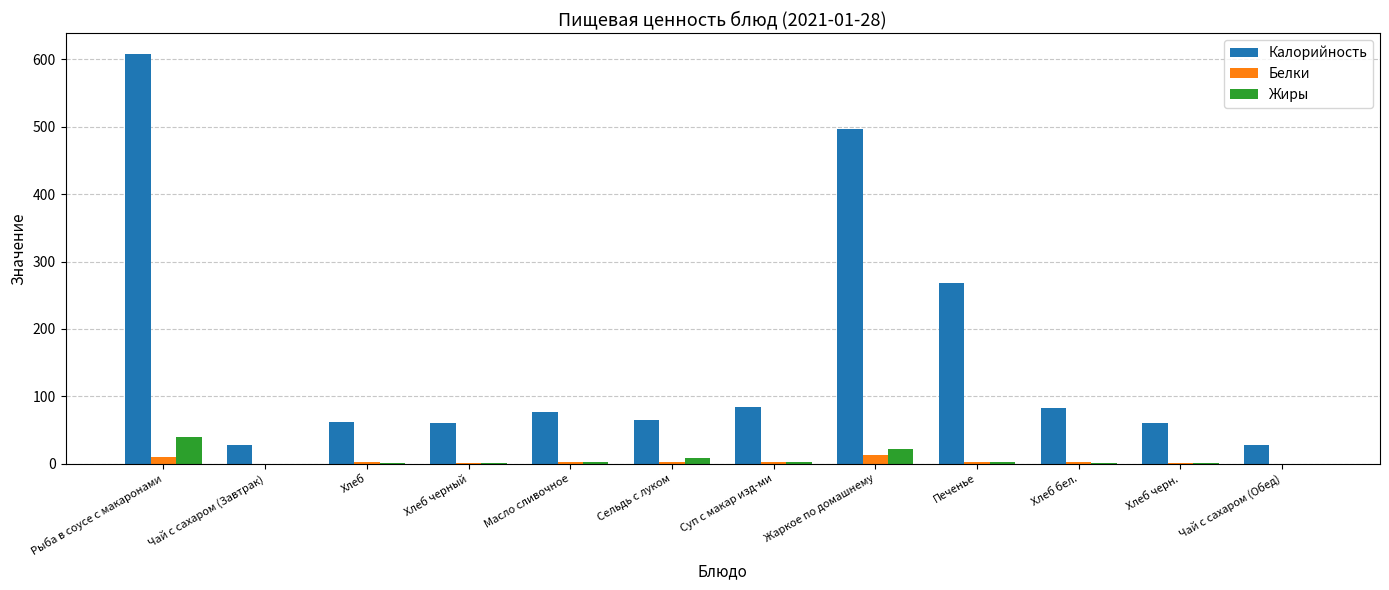

At which category is the sum across all series the highest?

Рыба в соусе с макаронами